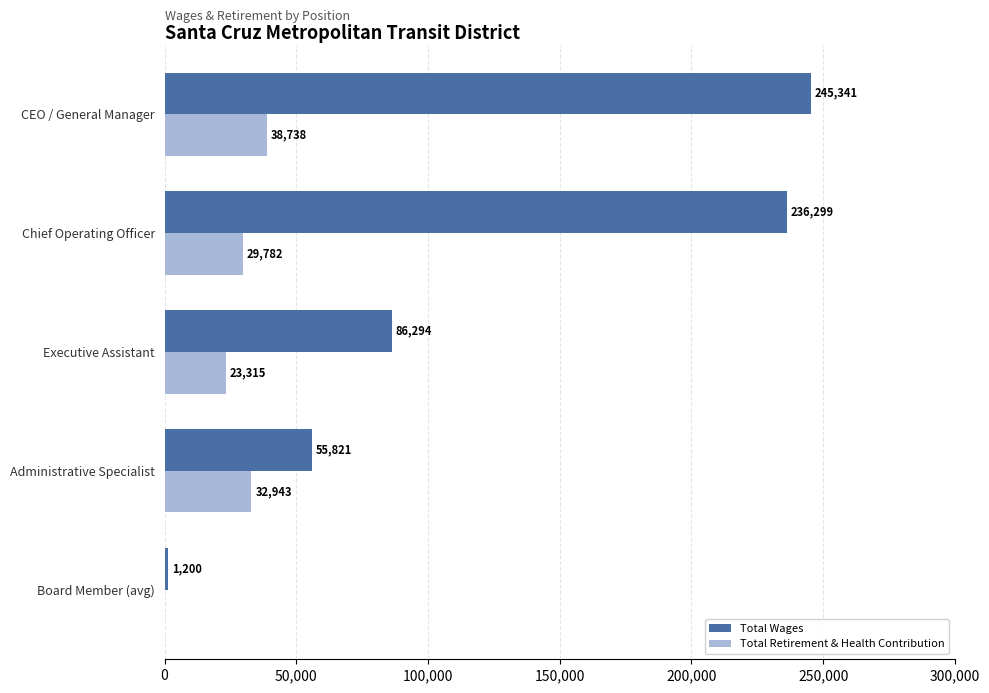

Is it true that Total Wages equals 236299 at Chief Operating Officer?

True